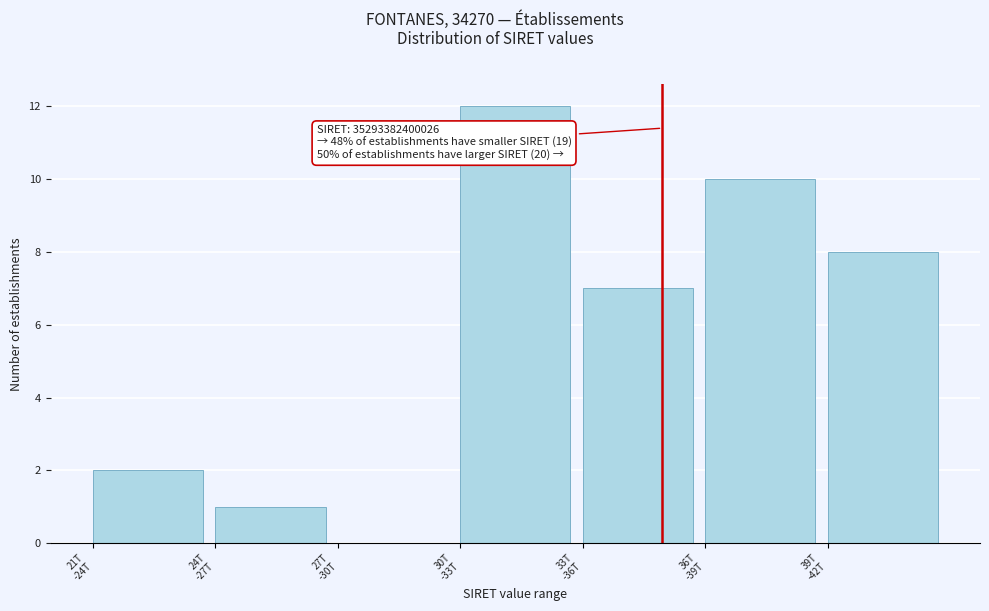

What is the greatest value displayed?

12